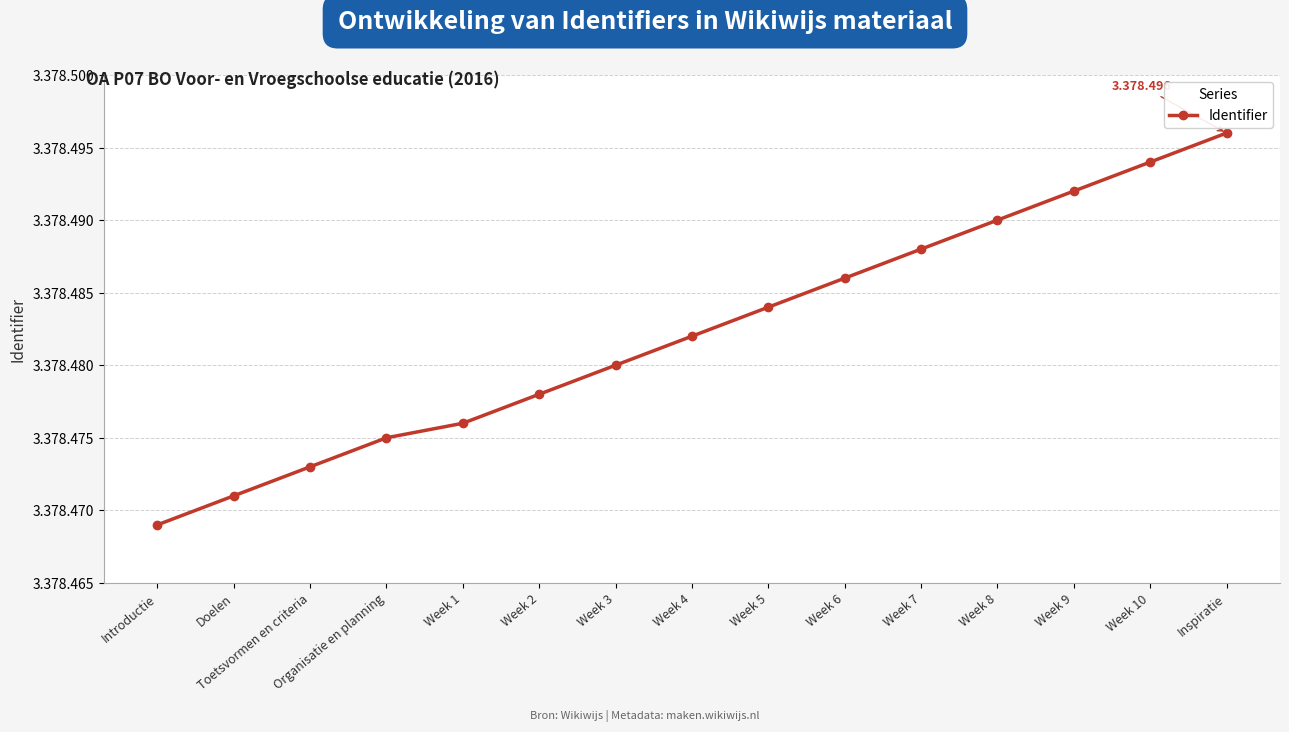

What is the approximate value at Introductie, to the nearest 10?

3378470